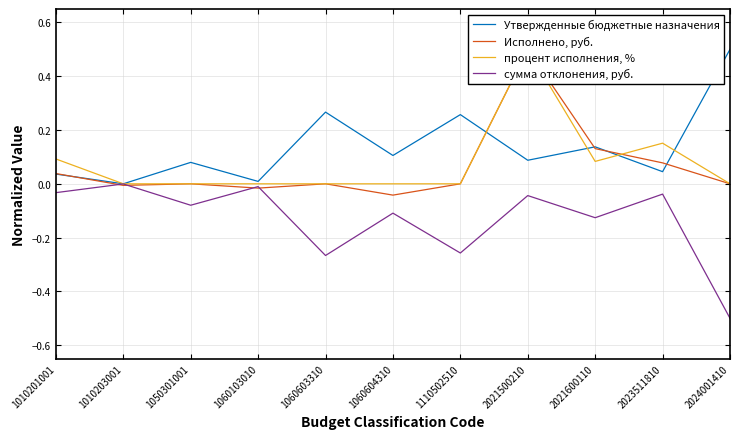

What is the difference between the second highest and minimum values in the Утвержденные бюджетные назначения series?

0.3